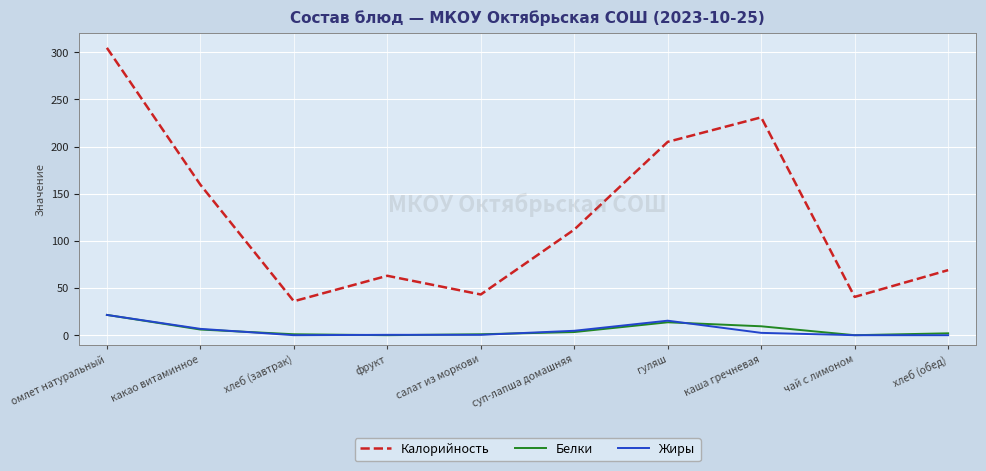

What is the difference between the Белки values at омлет натуральный and каша гречневая?

12.1